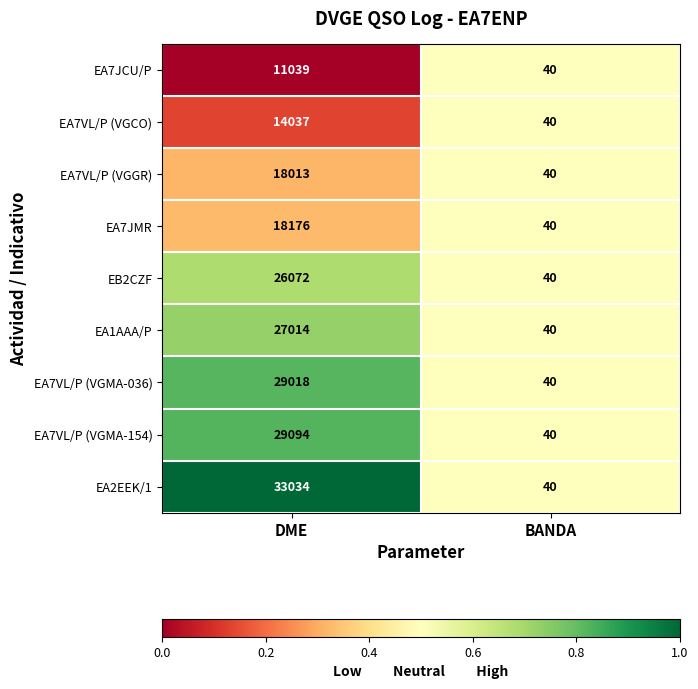

Which series has the largest range (max minus min)?

EA2EEK/1